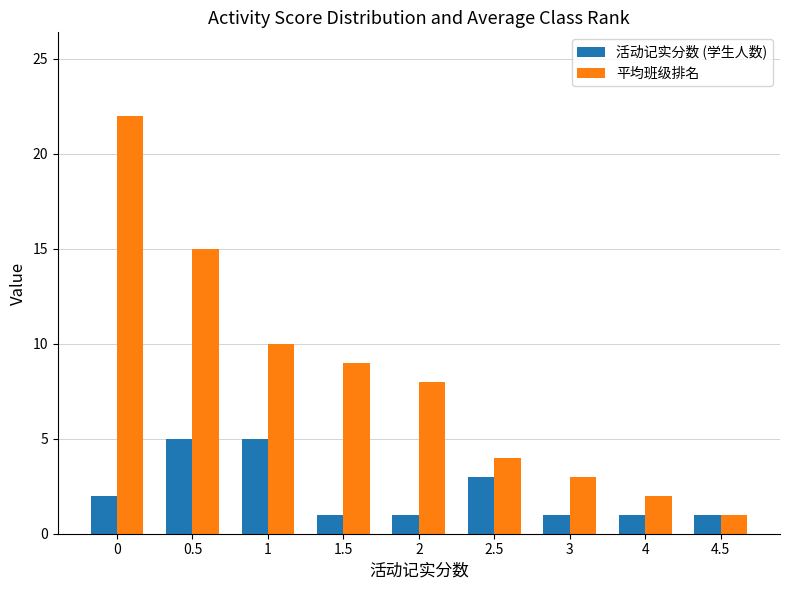

What is the sum of all 活动记实分数 (学生人数) values?

20